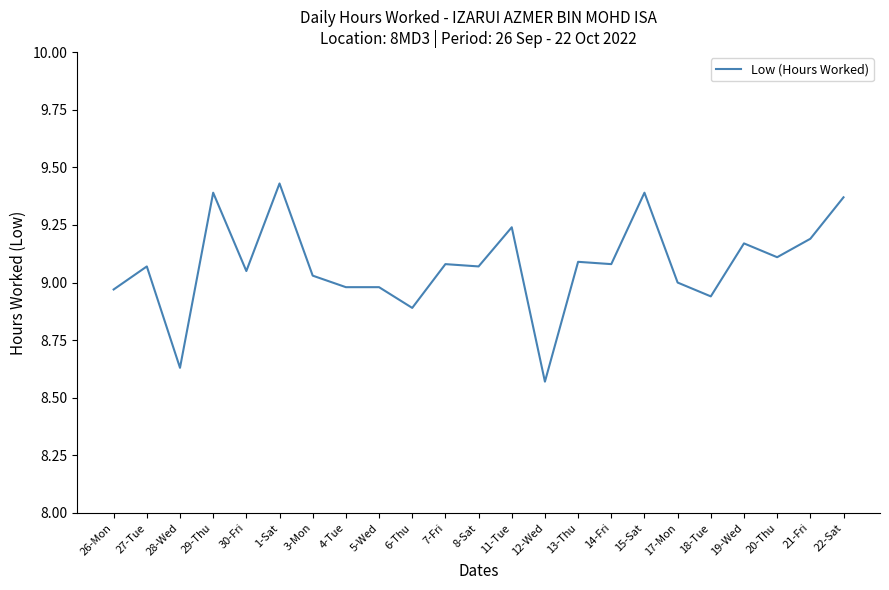

What position from the right is 1-Sat?

18